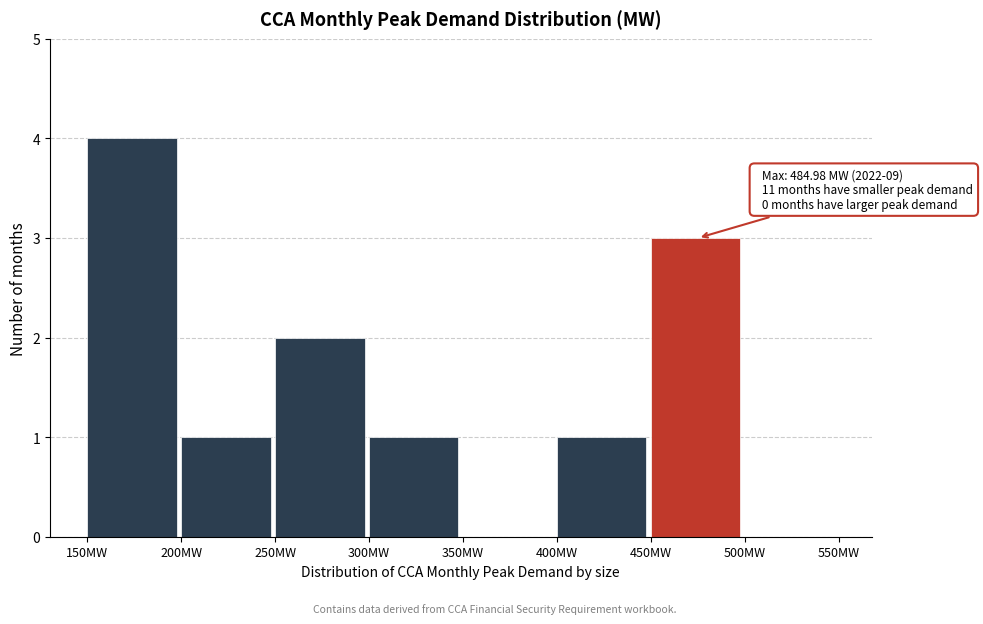

Which range on the x-axis has the tallest bar?

150 to 200